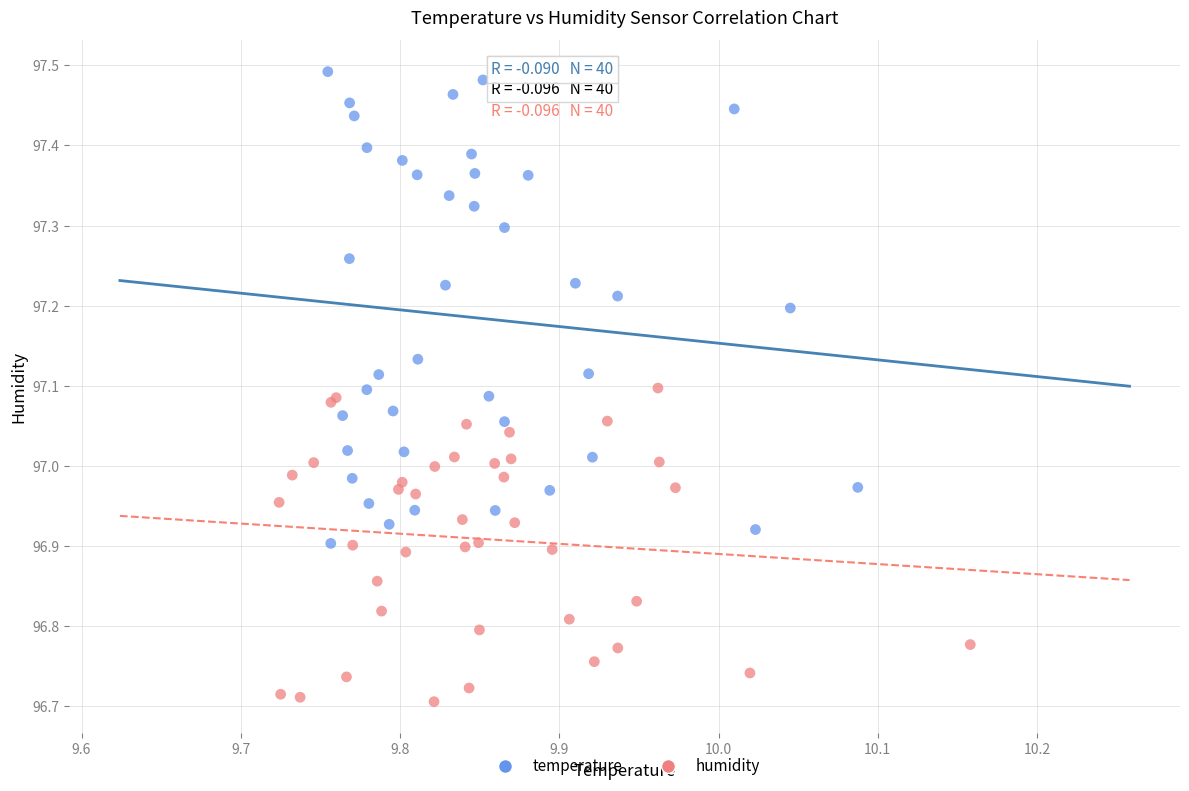

Which series contains the lowest Y value?

humidity